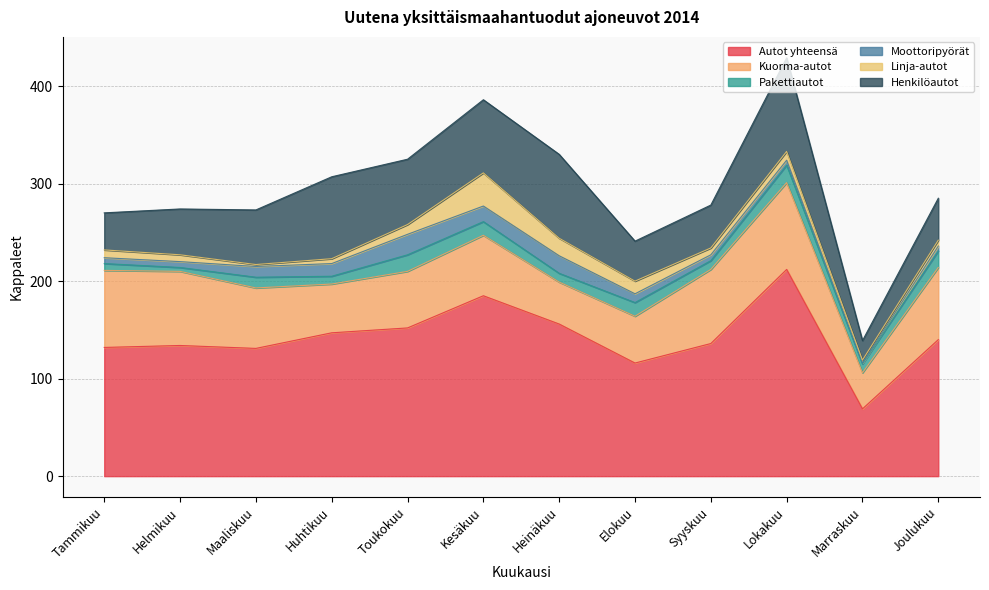

Between Tammikuu and Toukokuu, which is larger?

Toukokuu